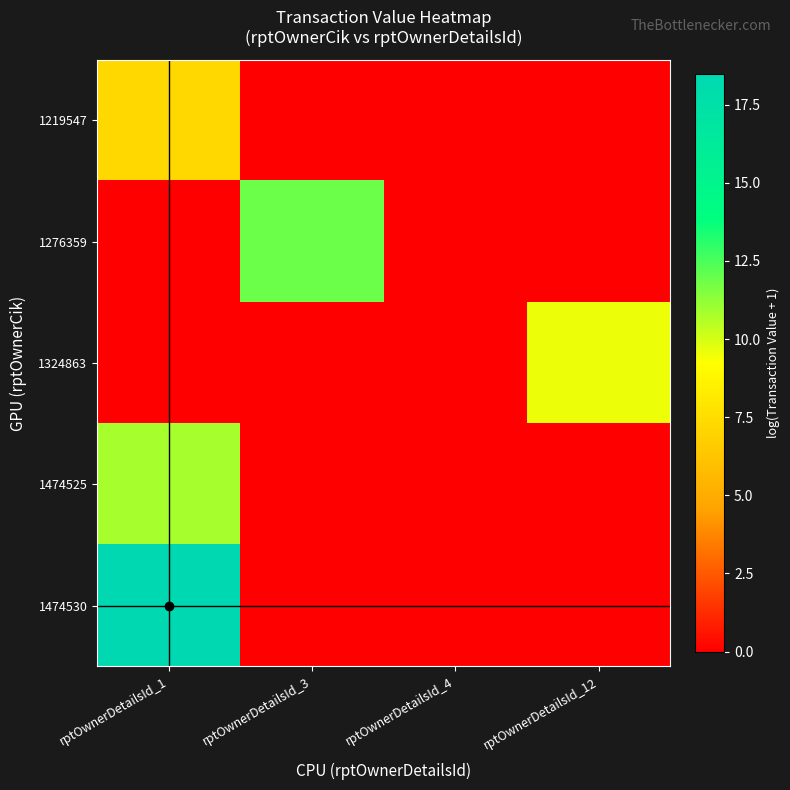

At which category is the sum across all series the highest?

rptOwnerDetailsId_1